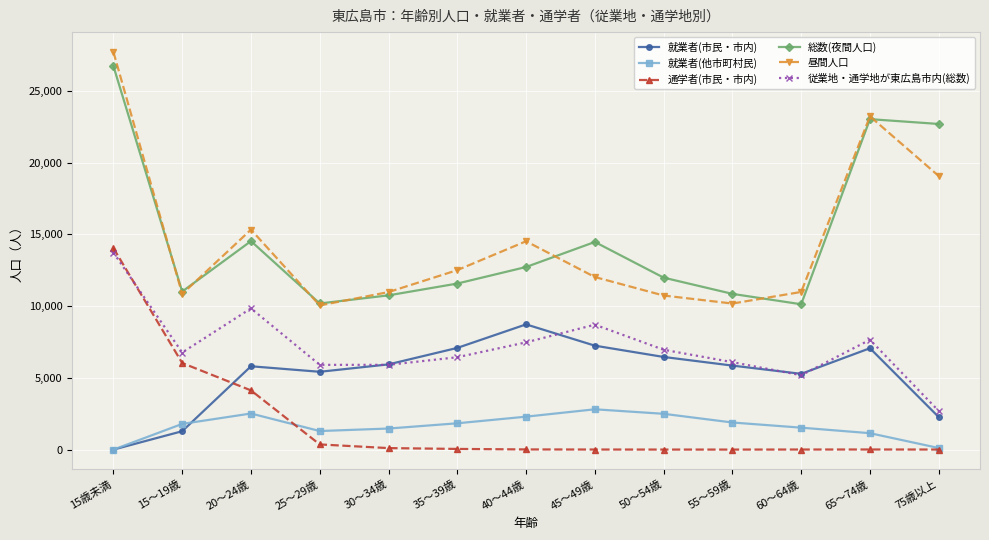

Is the value of 総数(夜間人口) at 65～74歳 greater than the value of 従業地・通学地が東広島市内(総数) at 15～19歳?

Yes